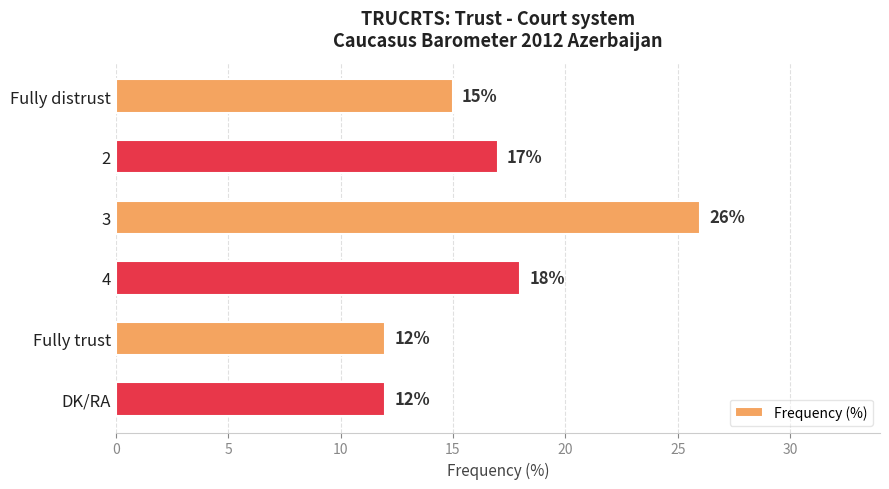

What is the difference between the second highest and minimum values?

6